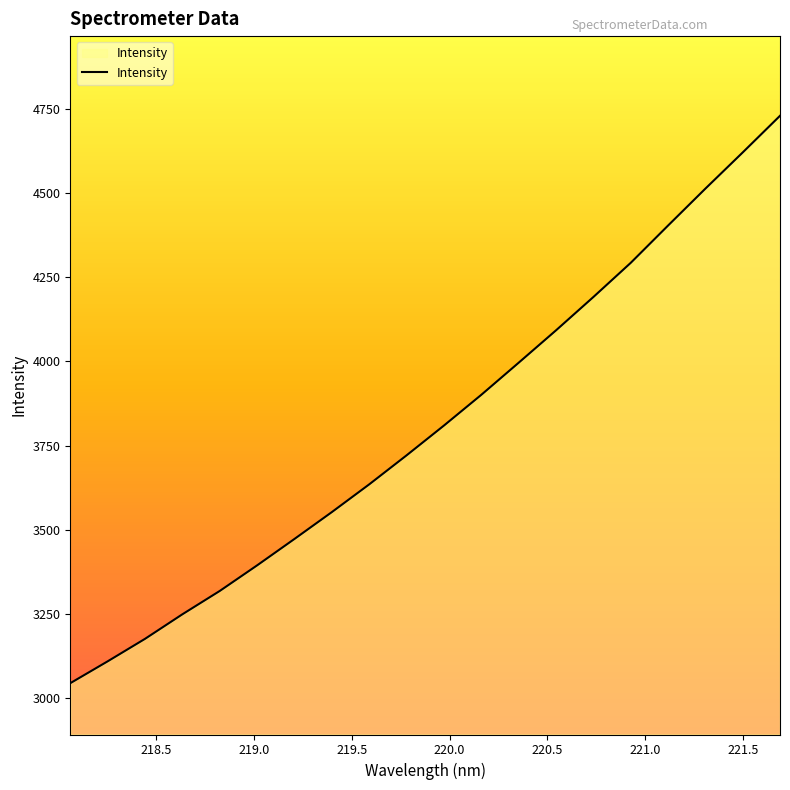

What is the maximum value shown in the chart?

4728.6